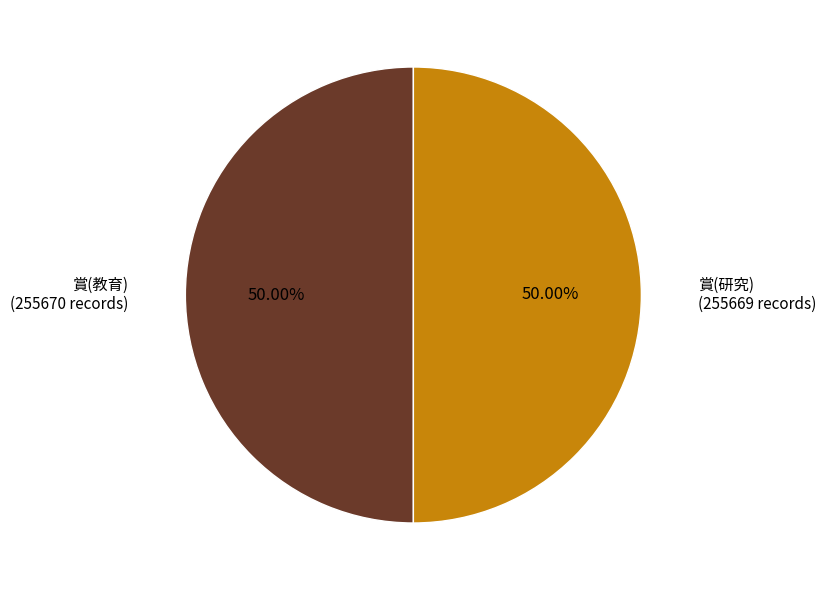

How many slices are in this pie chart?

2